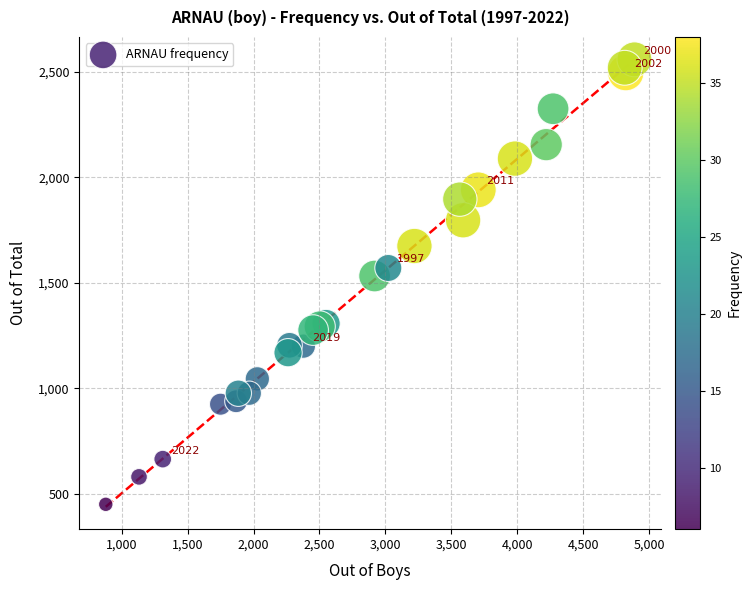

What Y value in the scatter plot is closest to 1504?

1532